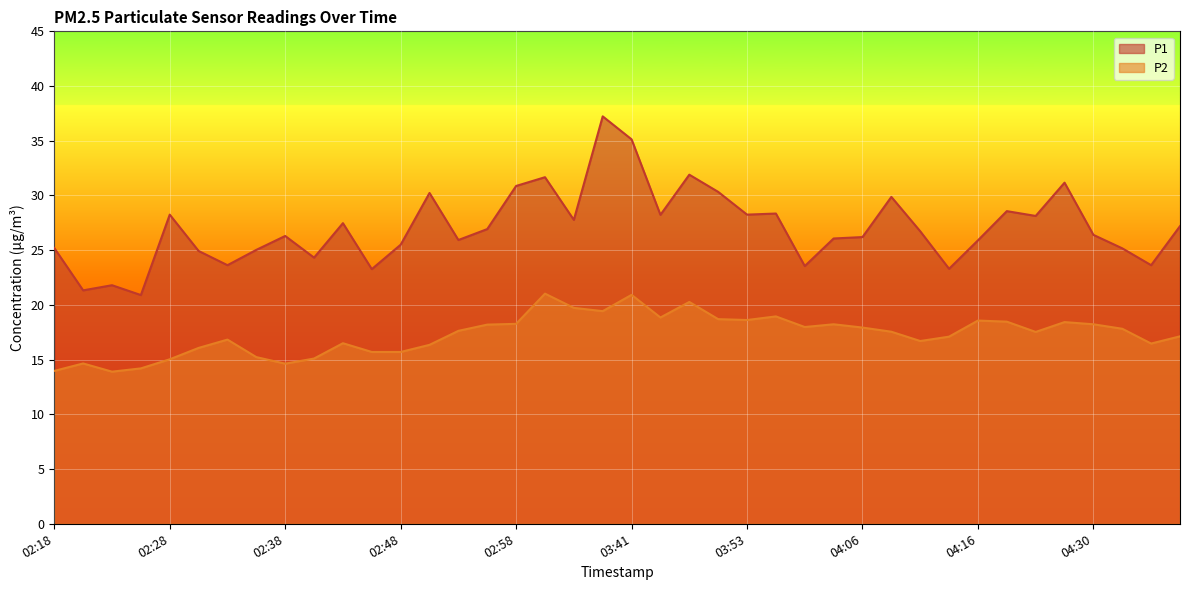

Is it true that P1 equals 18.8 at 03:48?

False